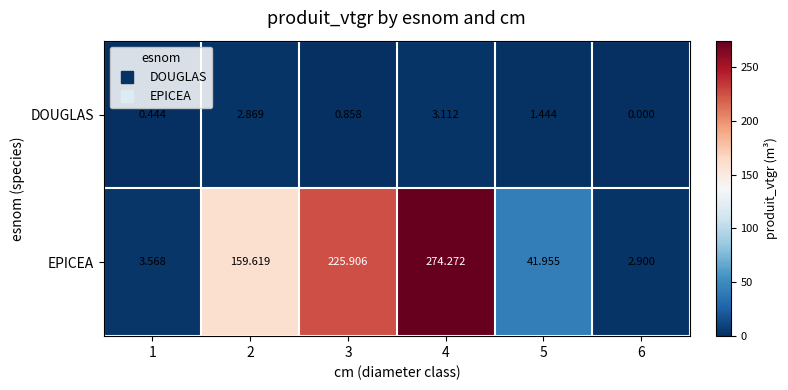

What is the maximum value shown in the chart?

274.3